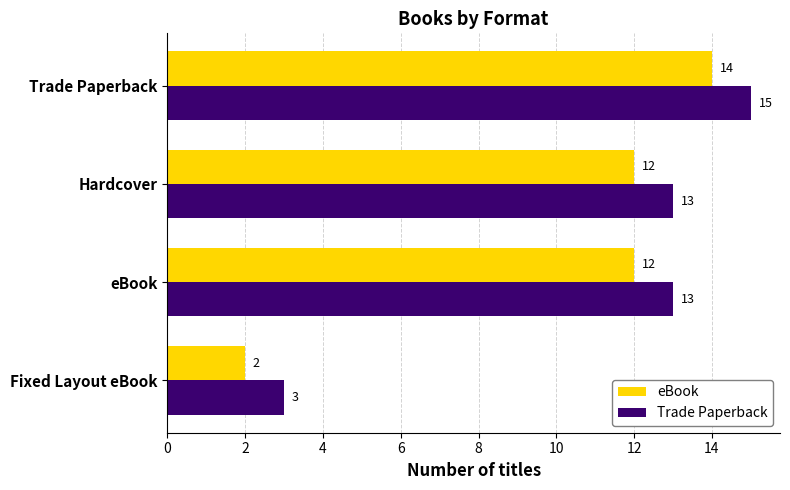

How many data points in eBook are less than 12?

1